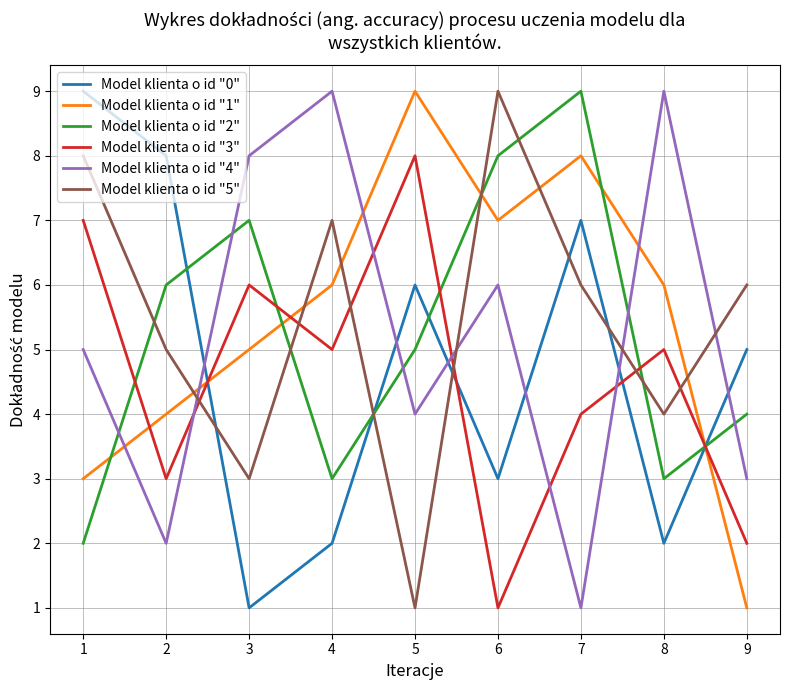

Which category has the lowest value in the Model klienta o id "0" series?

3